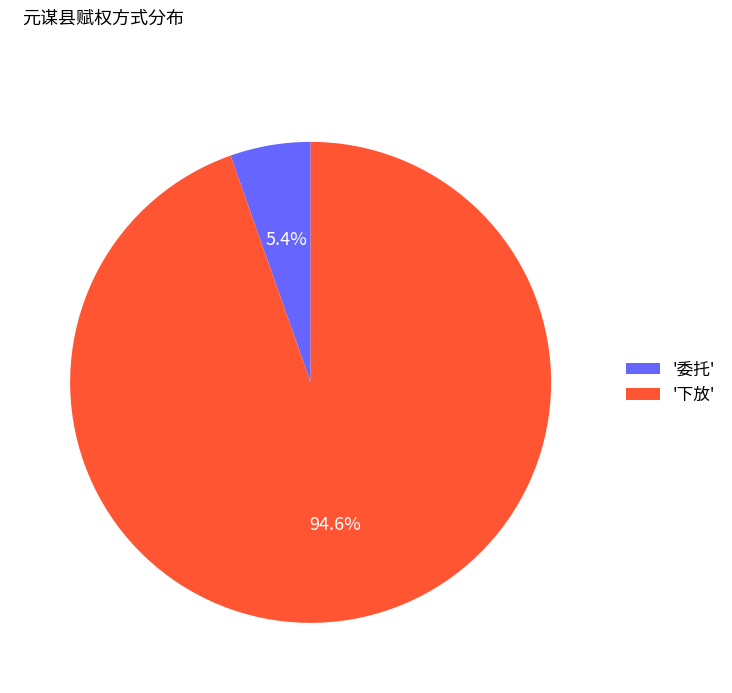

Is there any slice that represents more than half of the pie?

Yes